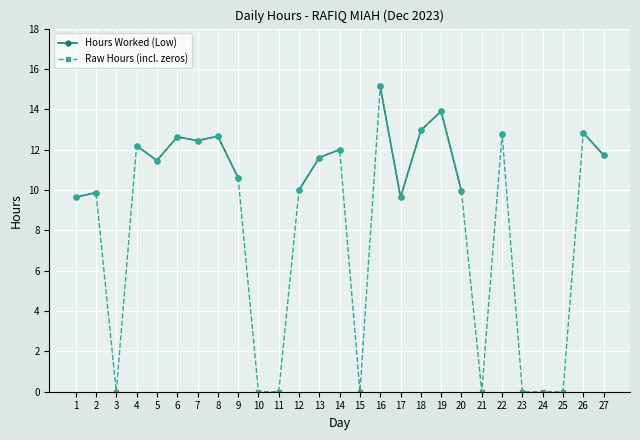

At which category is the sum across all series the highest?

16